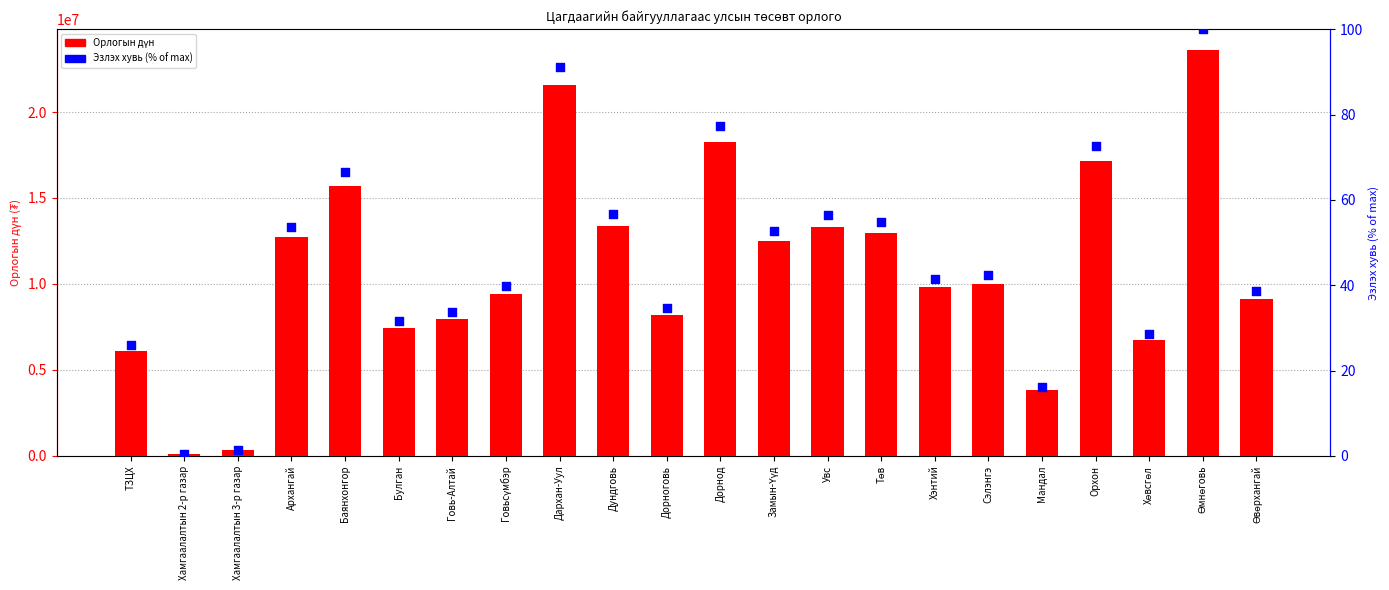

What are all the series names shown in the legend?

Орлогын дүн, Эзлэх хувь (% of max)